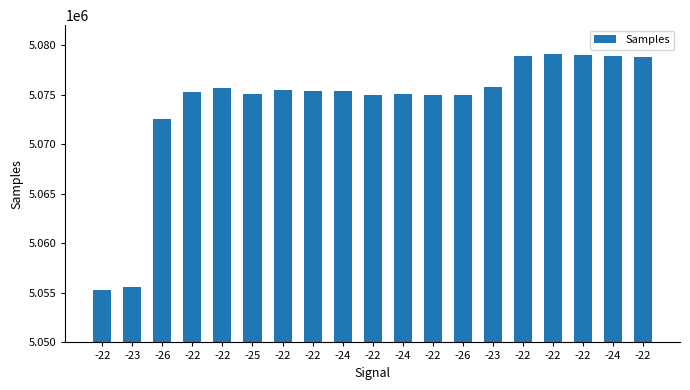

Is it true that the value at -22 is 8930933?

False